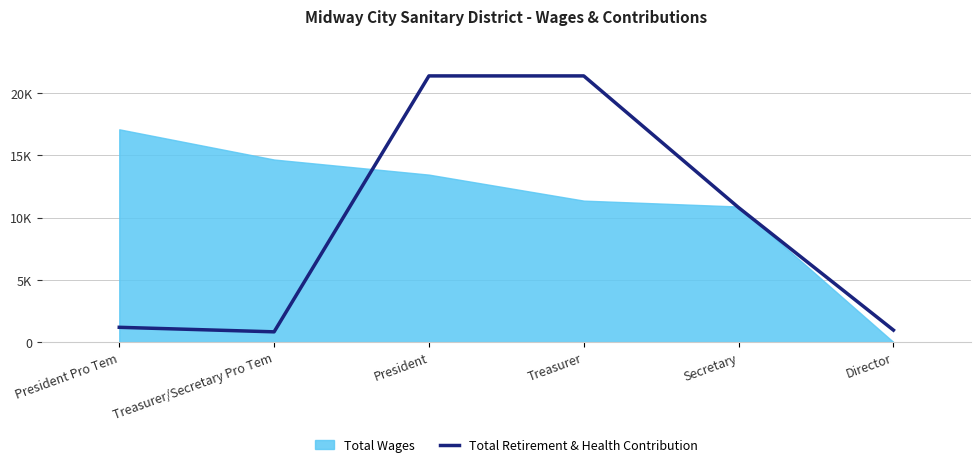

What is the average value?

9421